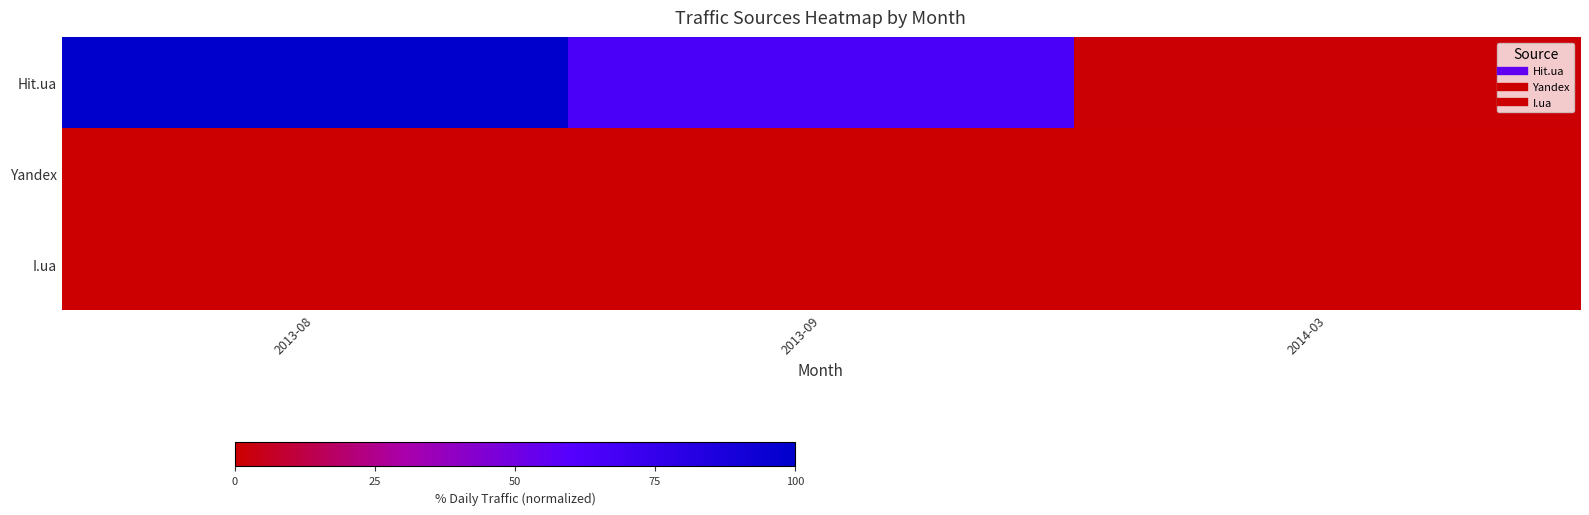

Reading left to right, what are all the values shown in this chart?

Hit.ua: 2013-08=100.0	2013-09=65.1	2014-03=0.9
Yandex: 2013-08=0.0	2013-09=0.0	2014-03=0.0
I.ua: 2013-08=0.0	2013-09=0.0	2014-03=0.0